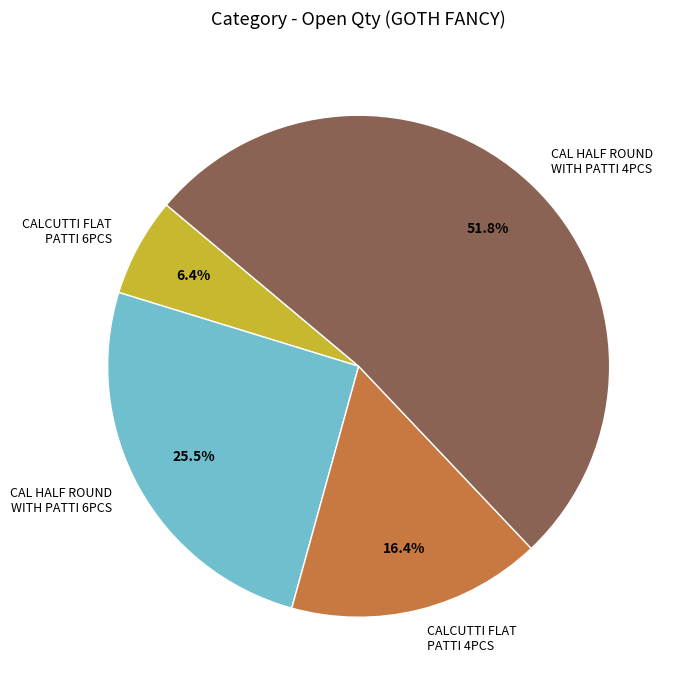

How much of the chart is everything except CAL HALF ROUND WITH PATTI 6PCS?

74.5%